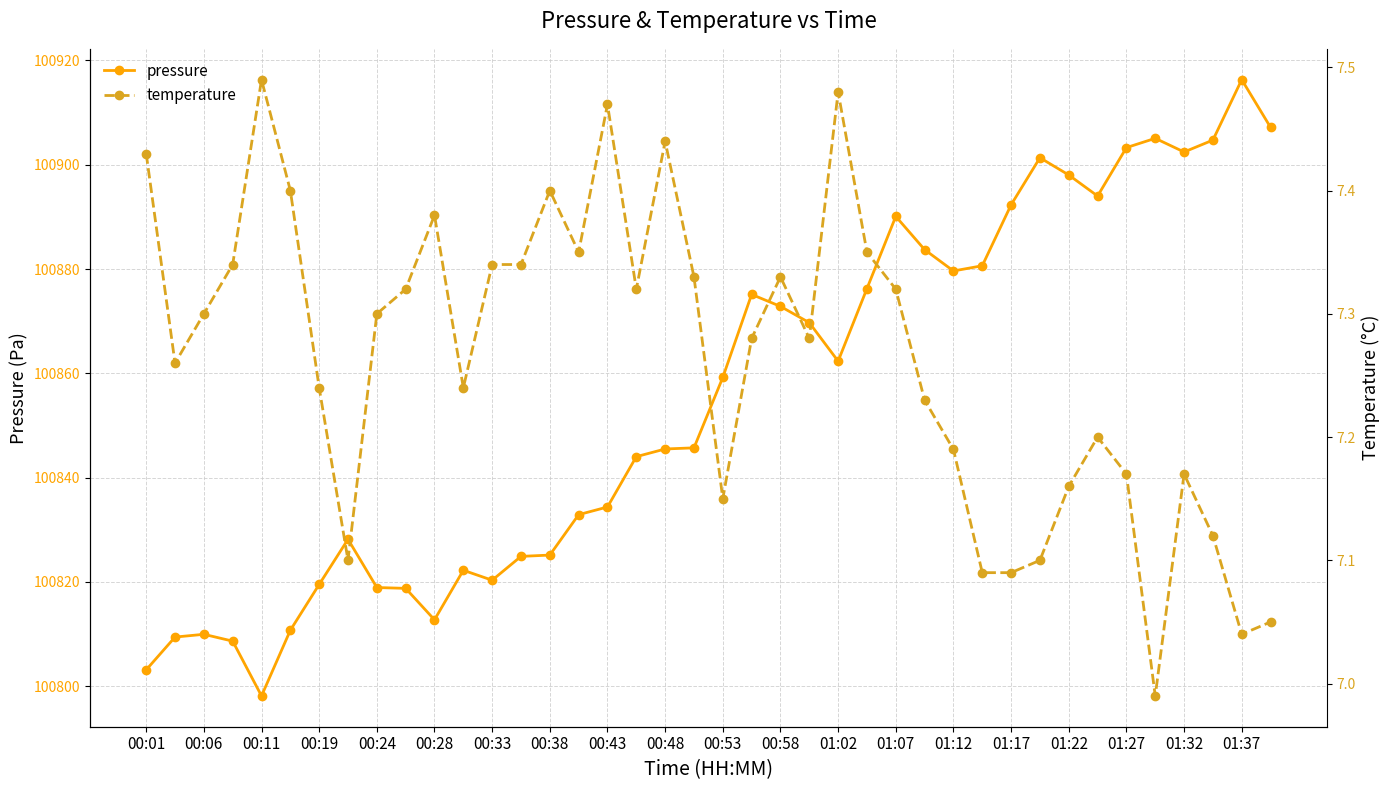

At which label is pressure closest to 100857?

00:53